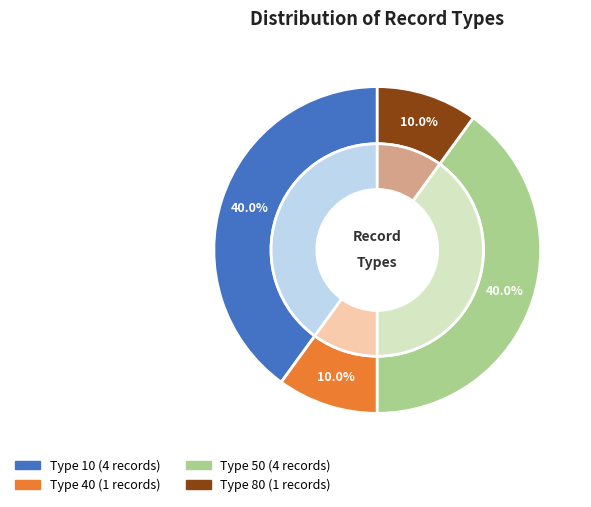

Is the sum of 50 and 80 greater than half?

No